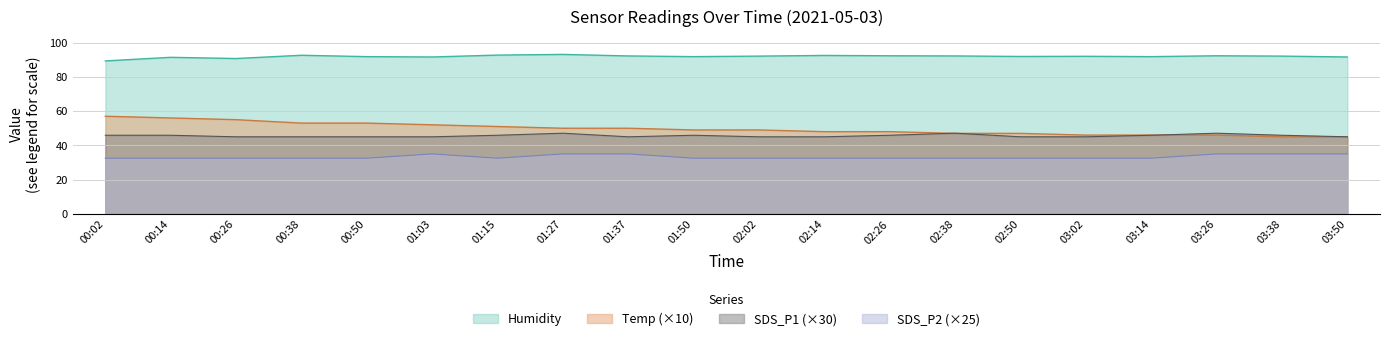

In SDS_P2, how many points are higher than both neighbors (excluding endpoints)?

1